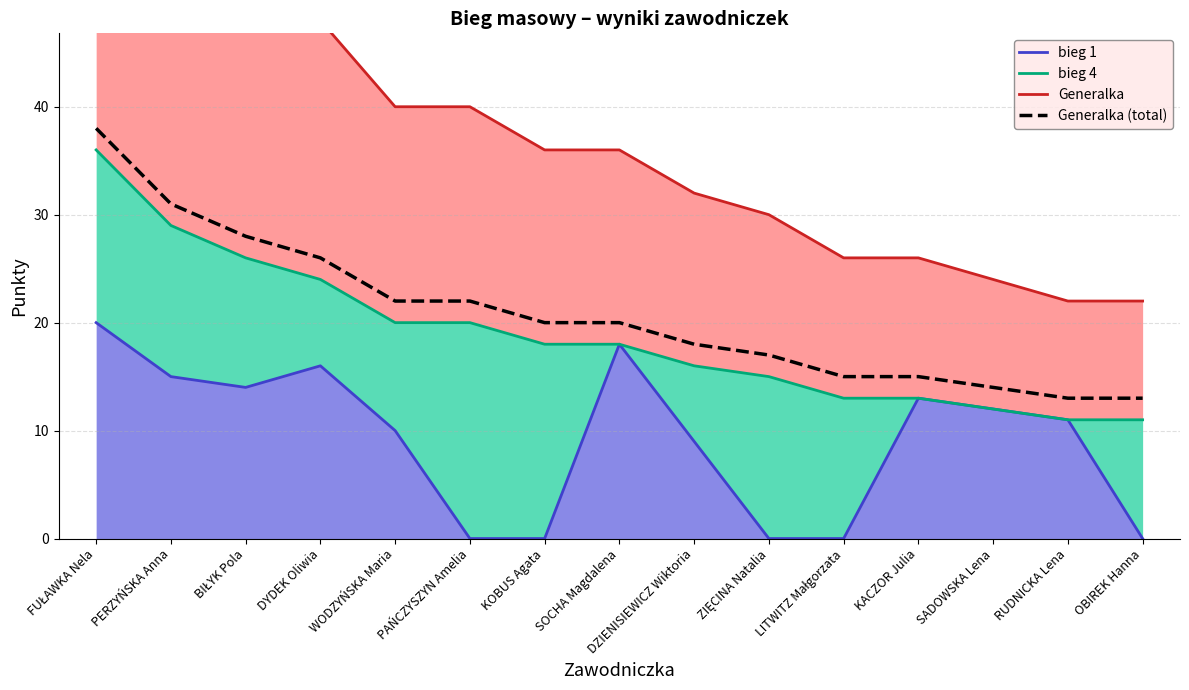

How many distinct data groups are displayed?

4